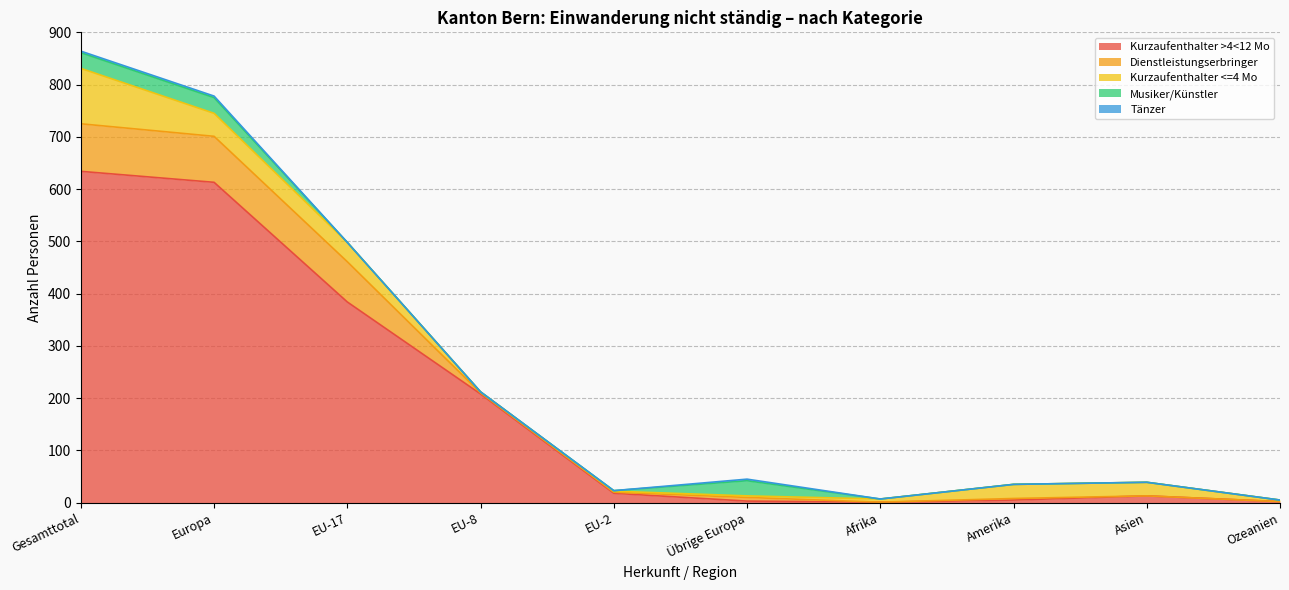

True or false: Tänzer (Total) and Dienstleistungserbringer (Total) cross at least once.

False